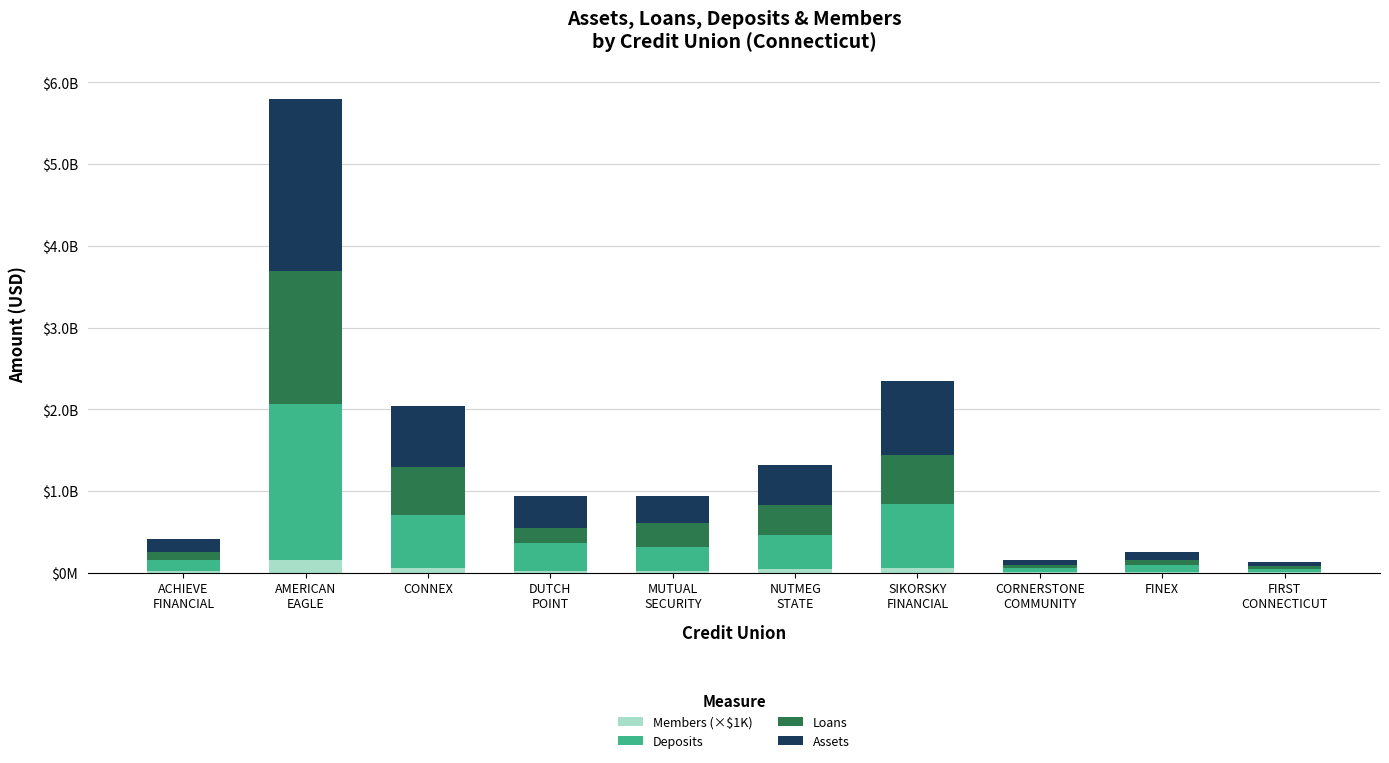

At which category is the sum across all series the highest?

AMERICAN
EAGLE